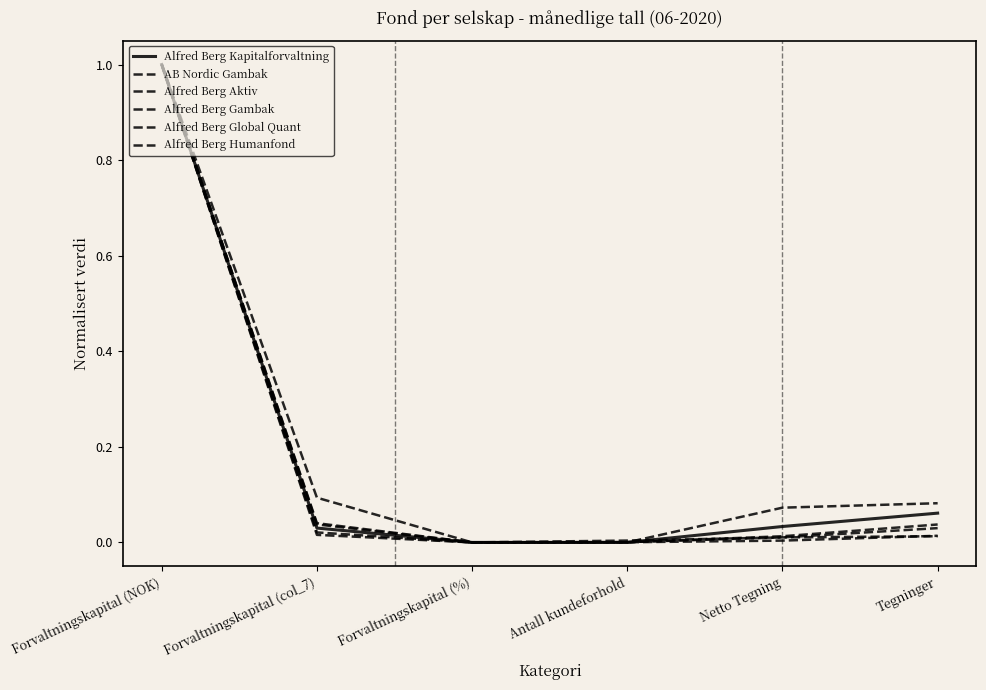

Reading left to right, transcribe all the data shown in this chart.

Alfred Berg Kapitalforvaltning: 1.0	0.0	0.0	0.0	0.0	0.1
AB Nordic Gambak: 1.0	0.0	0.0	0.0	0.0	0.0
Alfred Berg Aktiv: 1.0	0.0	0.0	0.0	0.0	0.0
Alfred Berg Gambak: 1.0	0.1	0.0	0.0	0.1	0.1
Alfred Berg Global Quant: 1.0	0.0	0.0	0.0	0.0	0.0
Alfred Berg Humanfond: 1.0	0.0	0.0	0.0	0.0	0.0